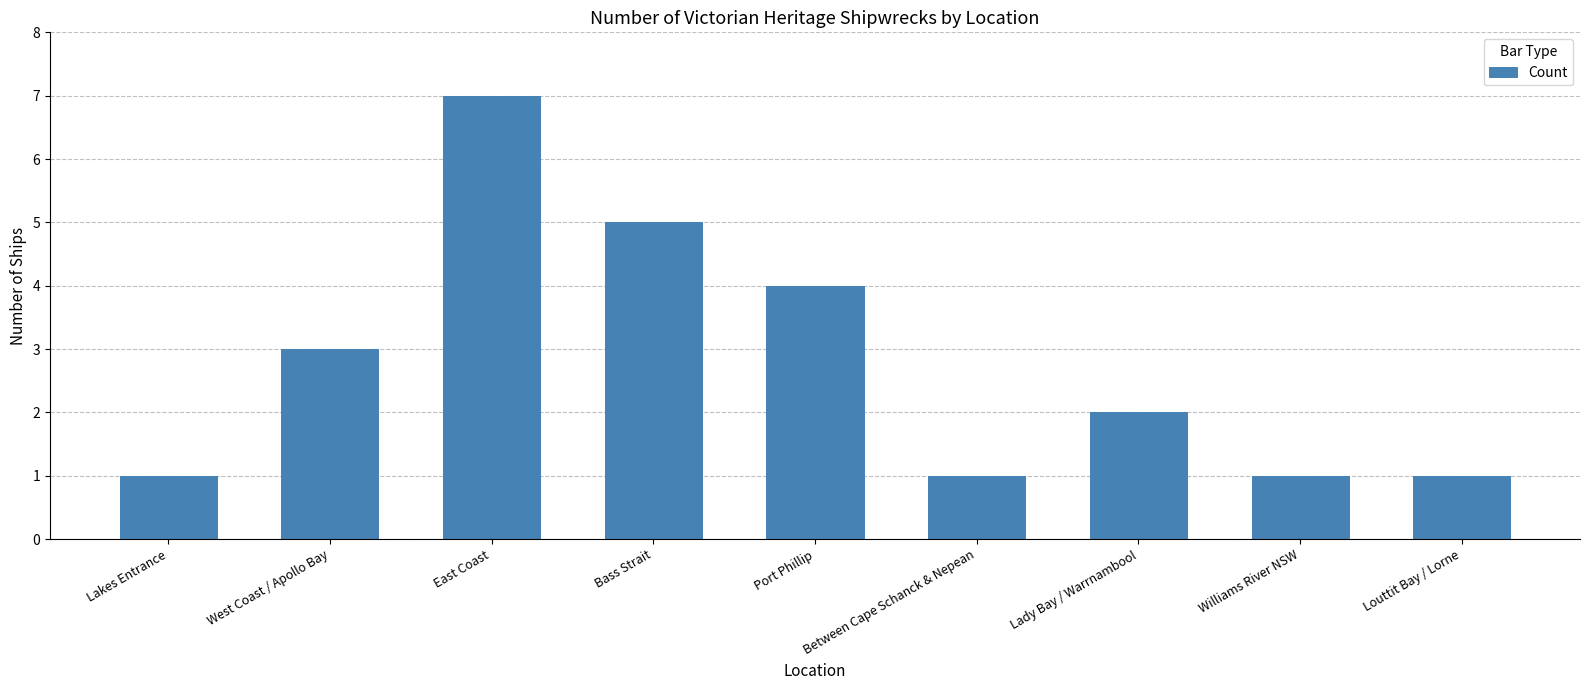

How many bars are there in total?

9